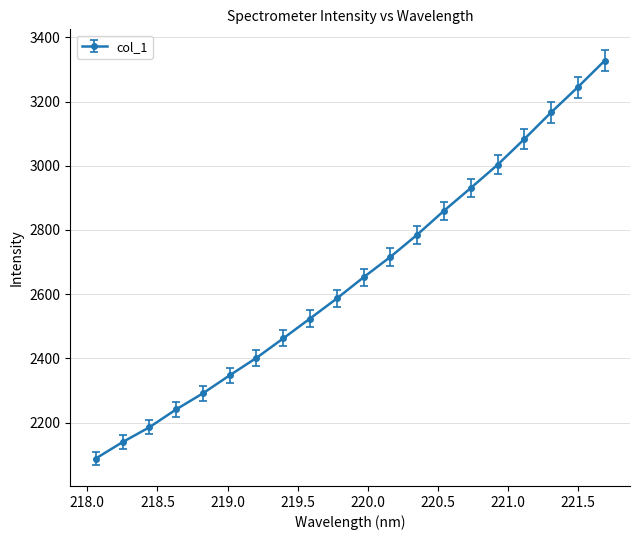

Reading right to left, what are all the values shown in this chart?

3326.9	3244.6	3165.9	3083.0	3002.8	2930.6	2859.8	2785.2	2716.2	2652.8	2586.6	2524.2	2462.4	2401.6	2347.2	2291.2	2241.0	2185.3	2139.1	2088.2